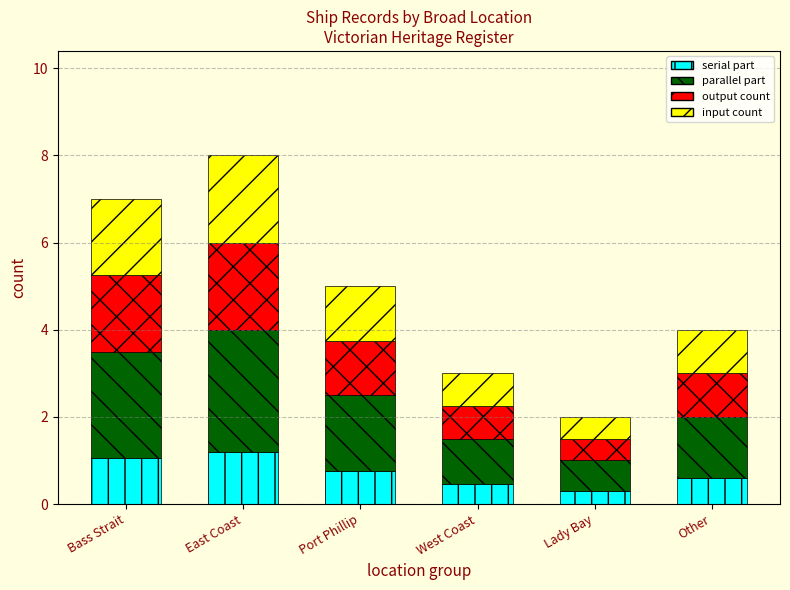

Is it true that serial part equals 0.7 at East Coast?

False